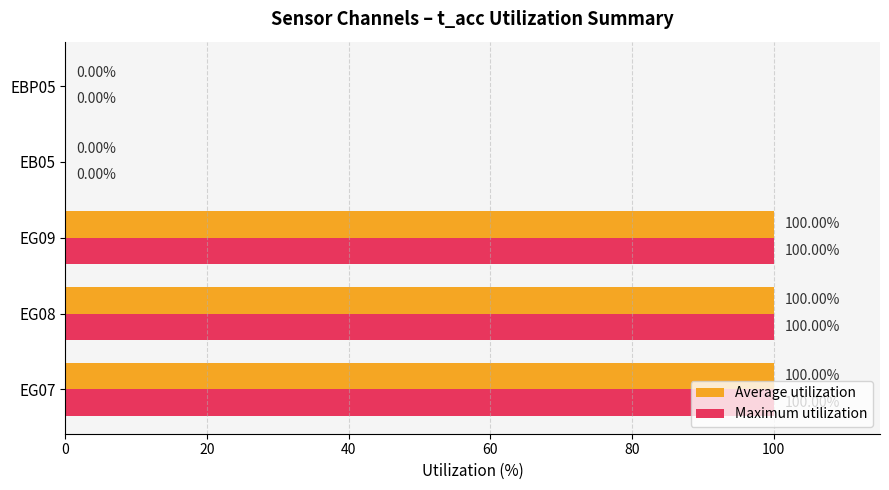

How many distinct data groups are displayed?

2